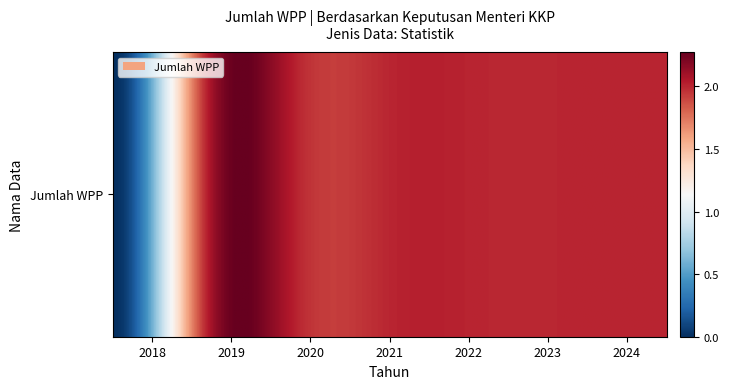

Reading right to left, what are all the values shown in this chart?

2024=2	2023=2	2022=2	2021=2	2020=2	2019=2	2018=0